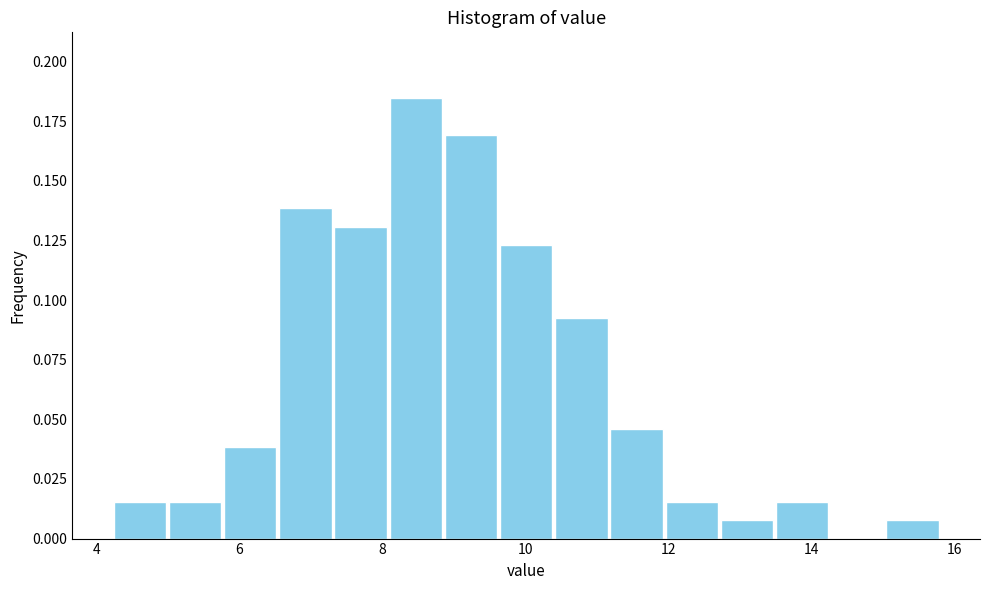

Around what value on the x-axis is the tallest bar? Give the approximate position of its centre, as read against the axis.

8.4